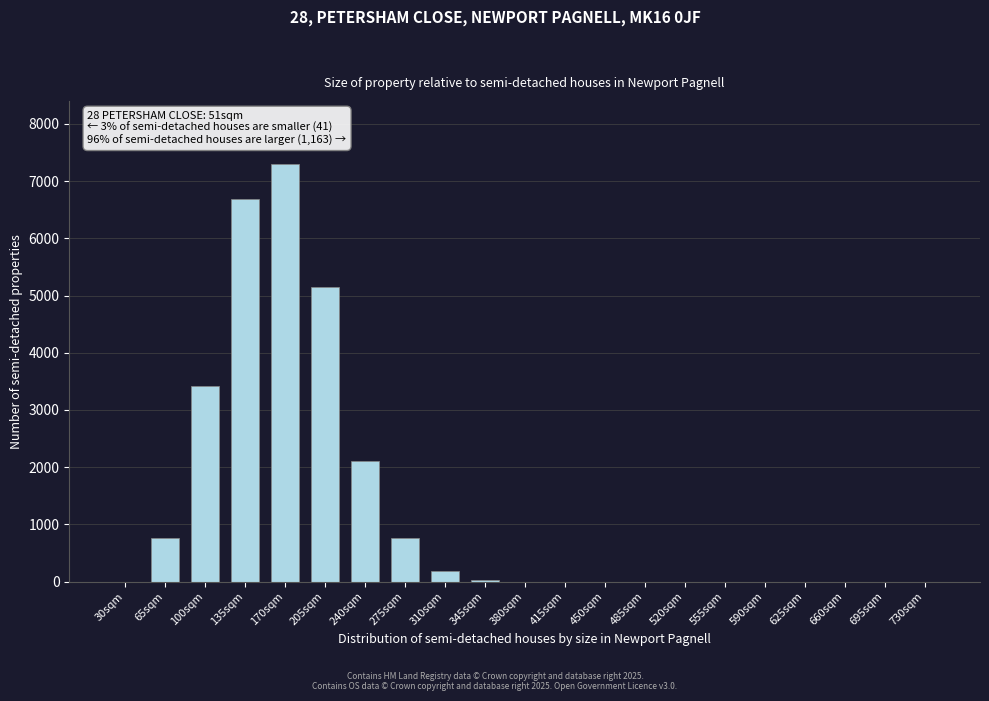

What is the sum of all values?

26403